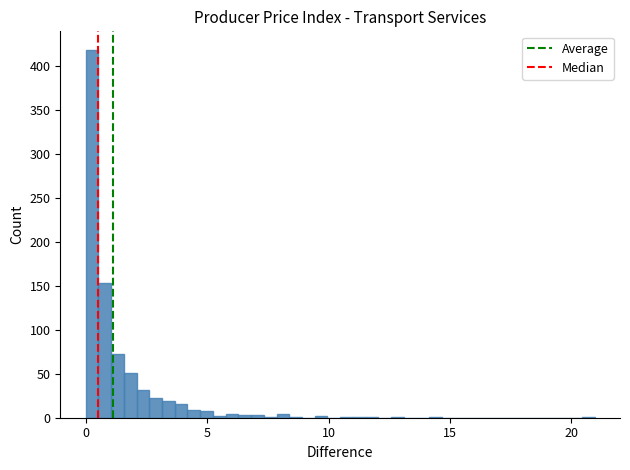

Around what value on the x-axis is the tallest bar? Give the approximate position of its centre, as read against the axis.

0.5